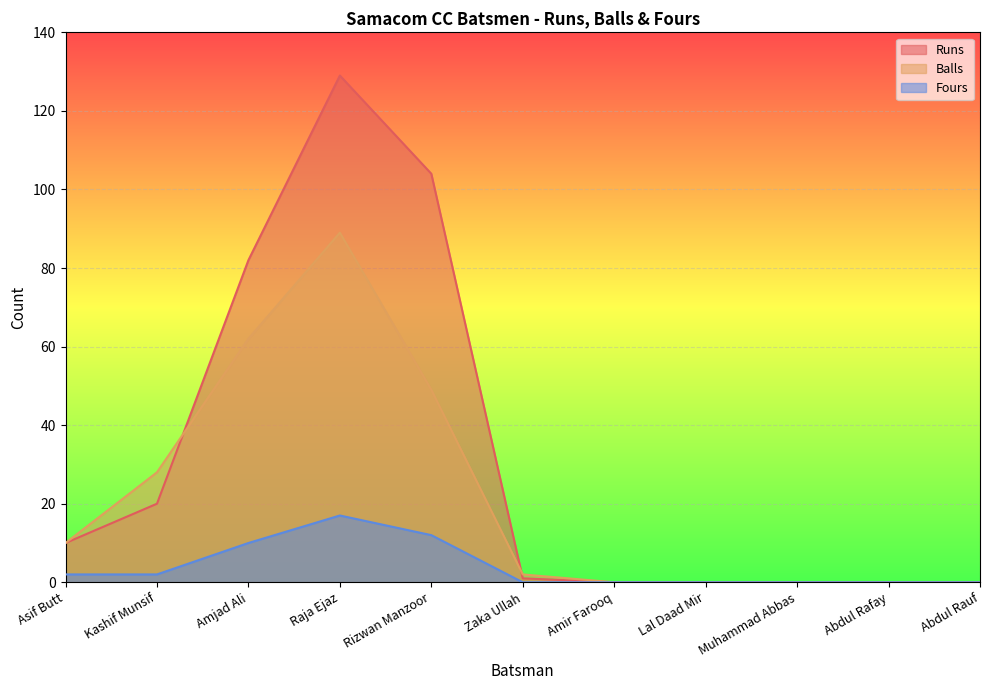

What is the difference between the maximum and second lowest values in the Balls series?

89